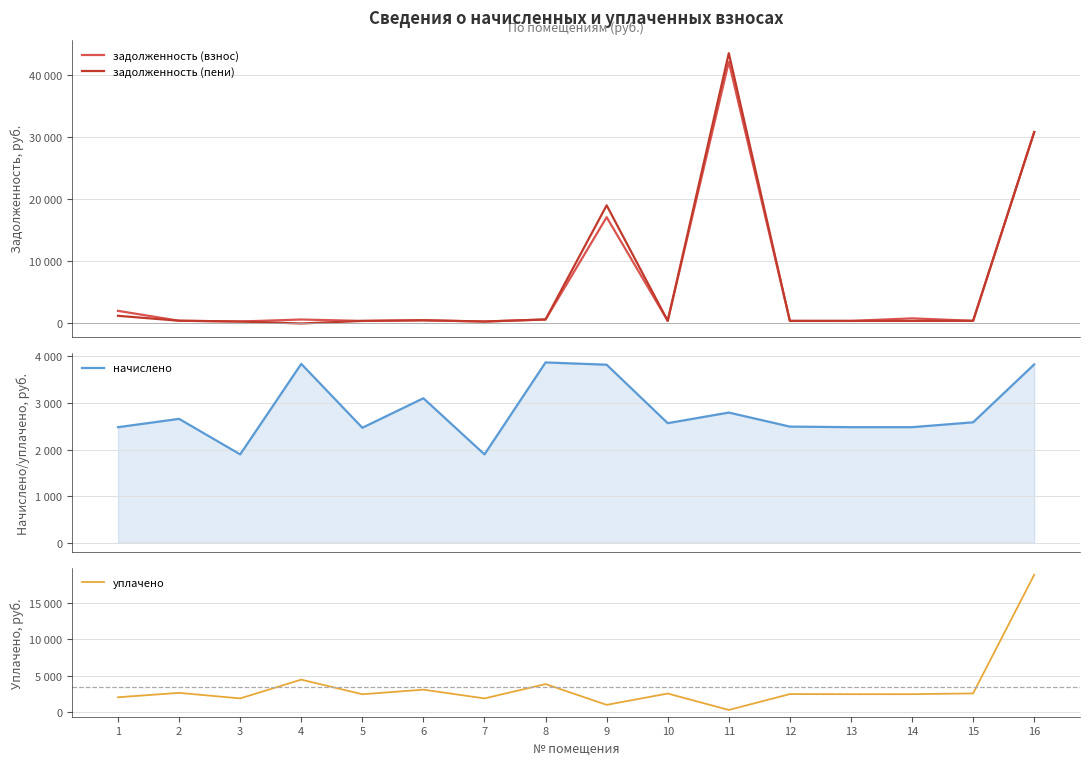

The value of задолженность (взнос) at 8 is 645.4. True or false?

True